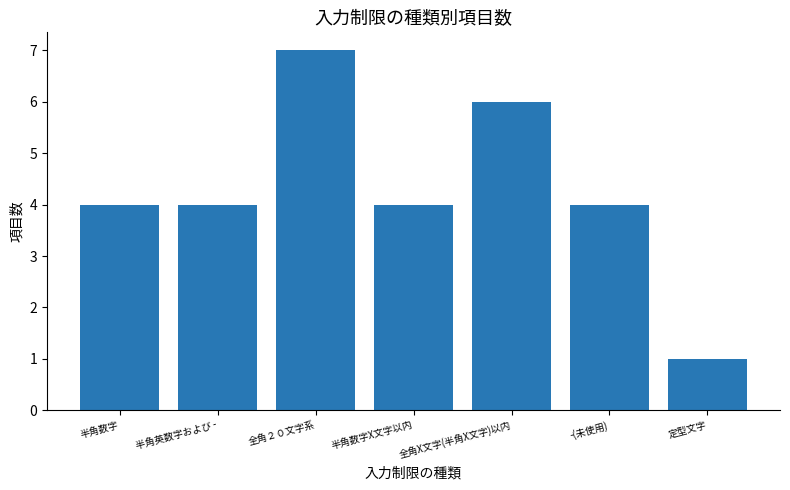

What is the greatest value displayed?

7